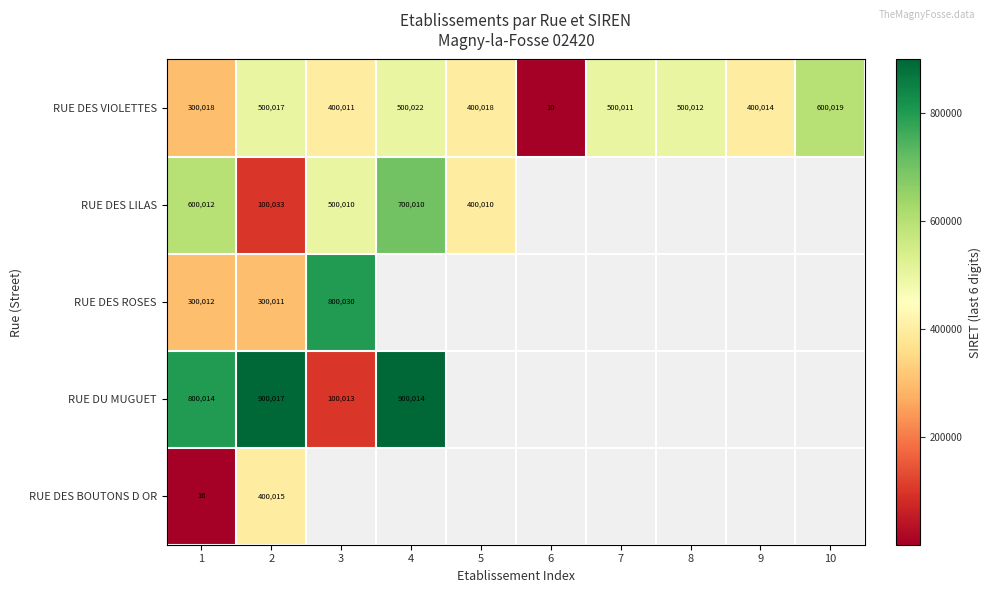

At how many categories does at least one series exceed 846039?

2